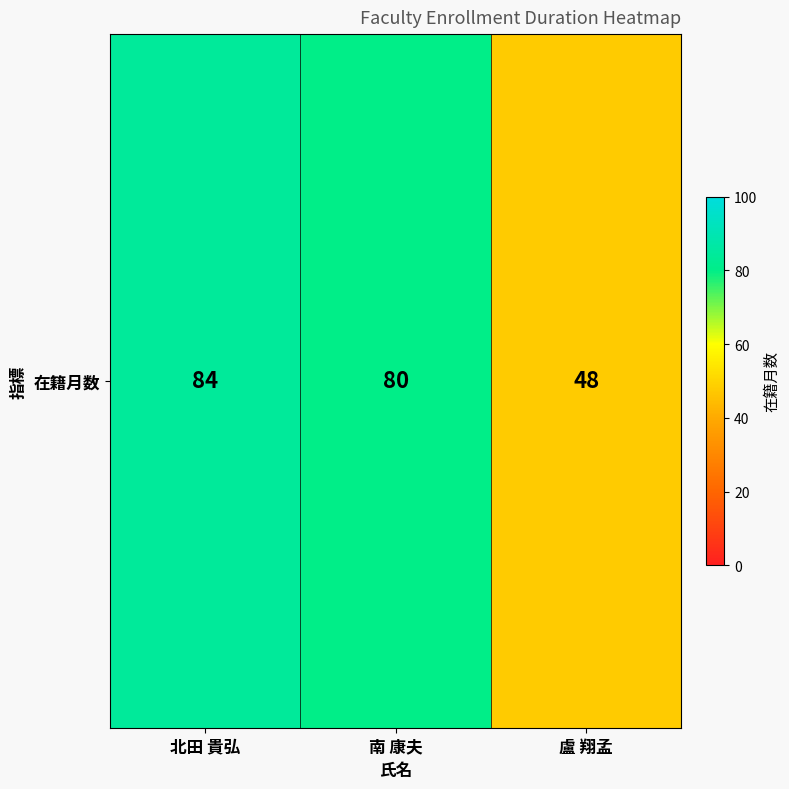

How many values are between 48 and 84?

3